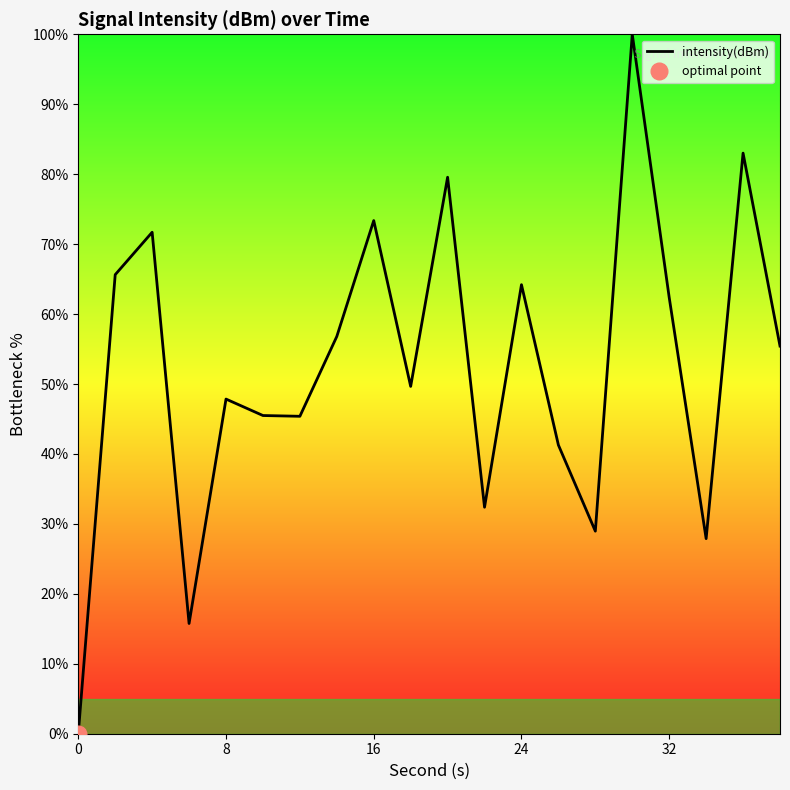

The value of intensity(dBm) at 8 is 28.4. True or false?

False